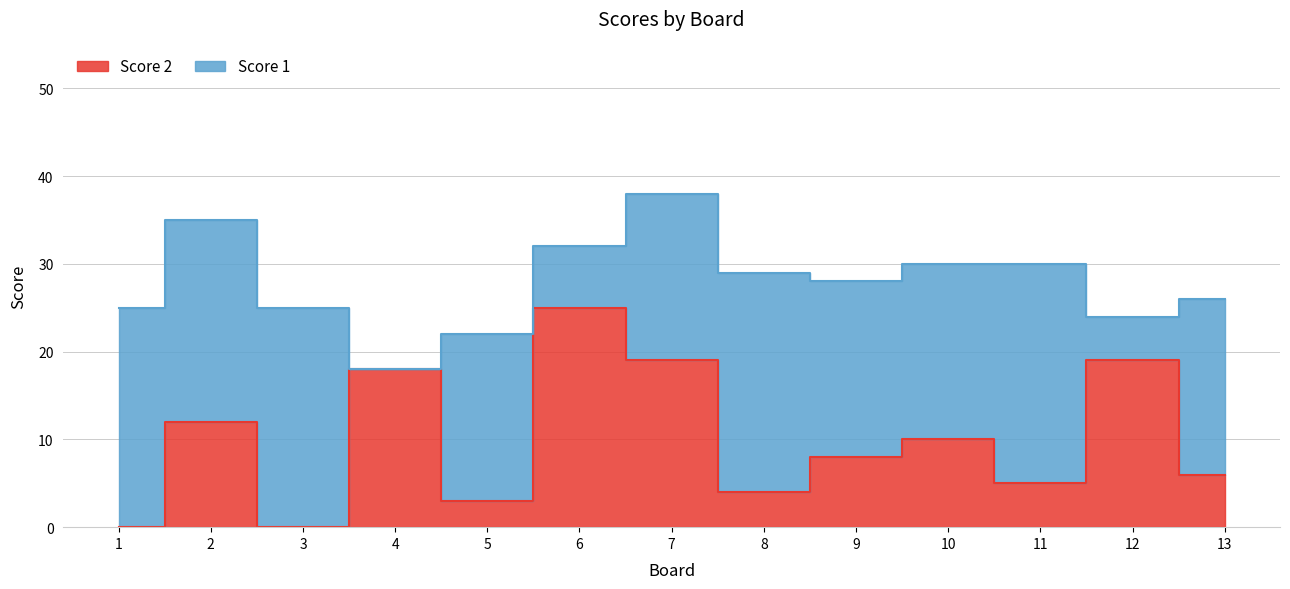

How many interior local valleys (lower than both neighbors) does the data have?

4